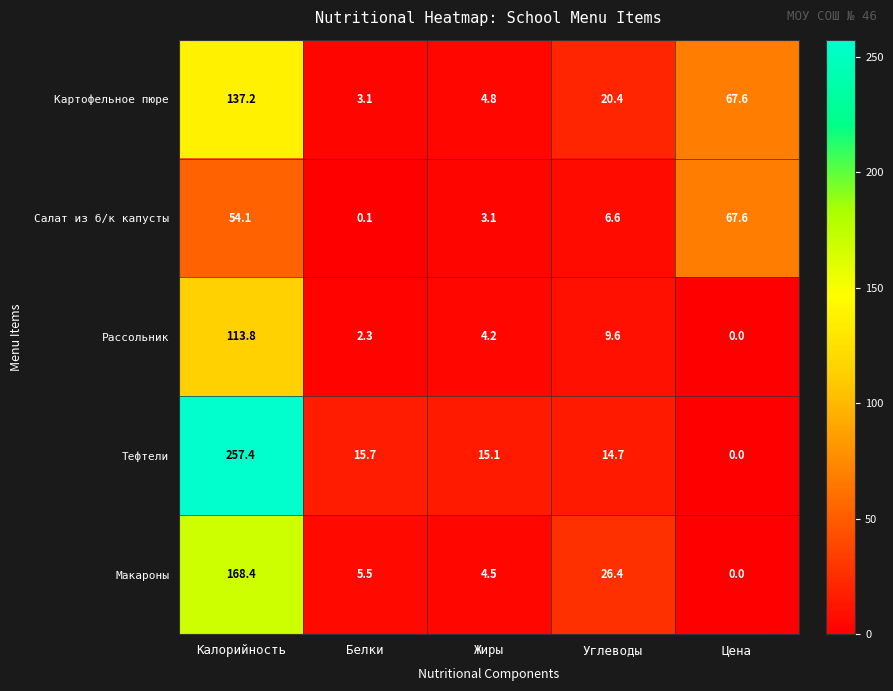

What is the highest value of the Салат из б/к капусты series?

67.6